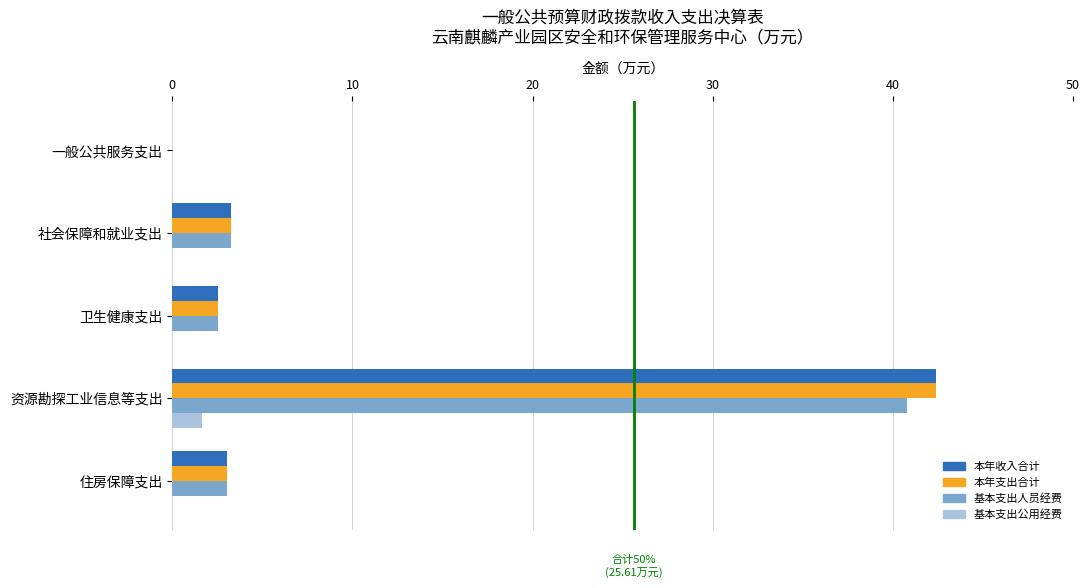

Is it true that 基本支出人员经费 equals 25.9 at 一般公共服务支出?

False